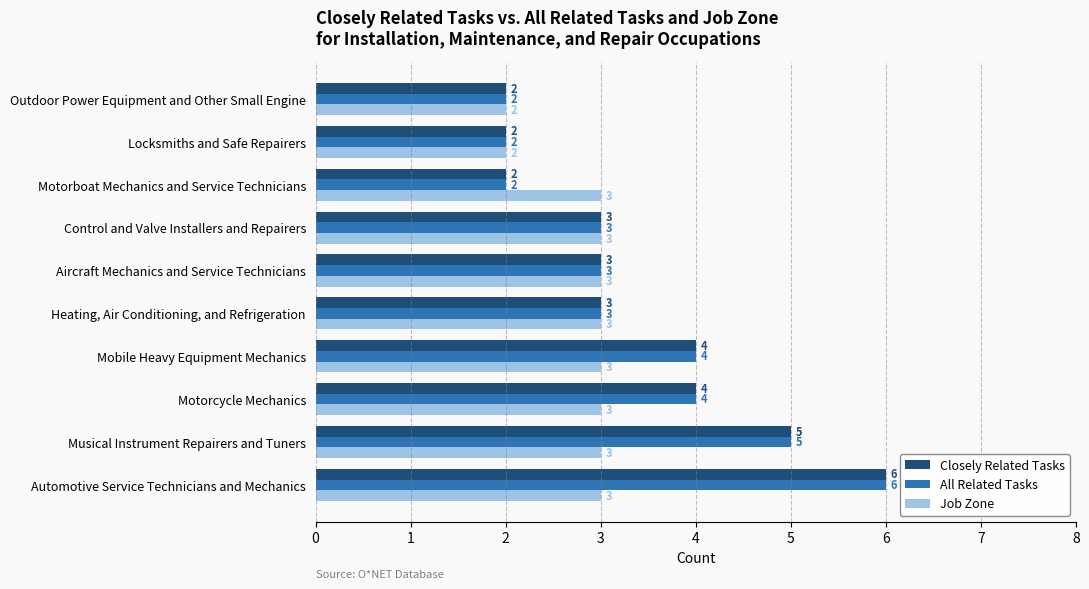

Count the number of data series in this chart.

3